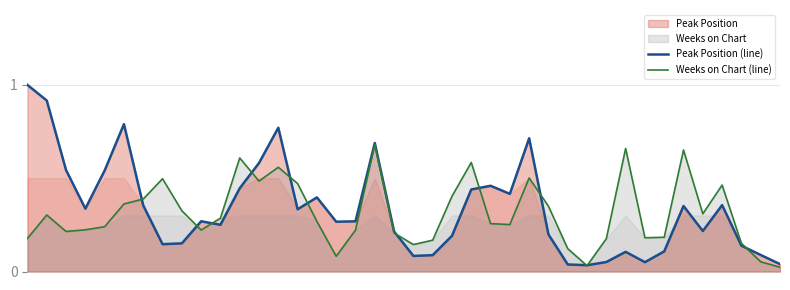

What is the highest value of the Peak Position (line) series?

1.0